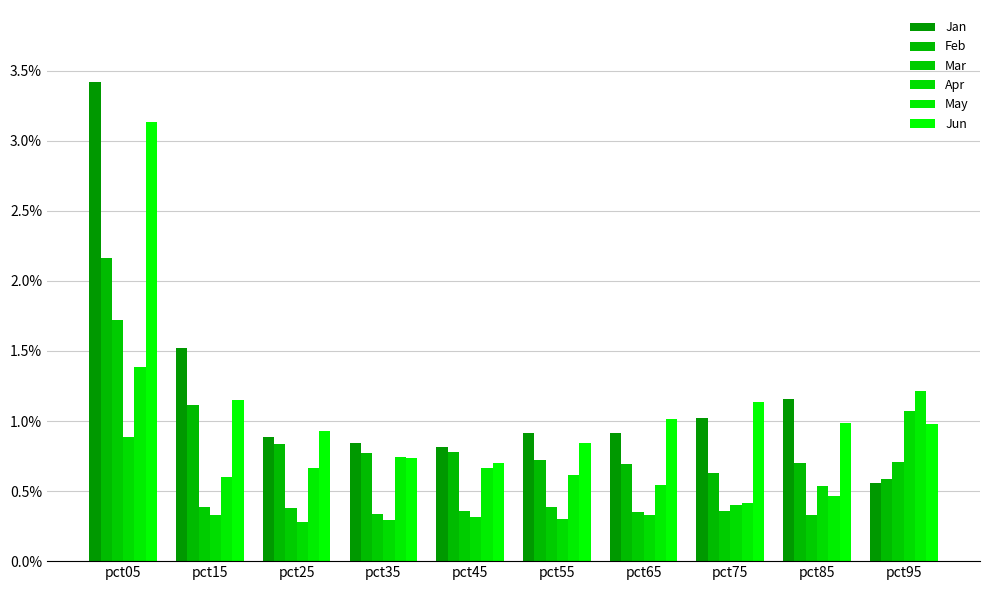

What is the difference between the highest and lowest values at pct65?

0.7